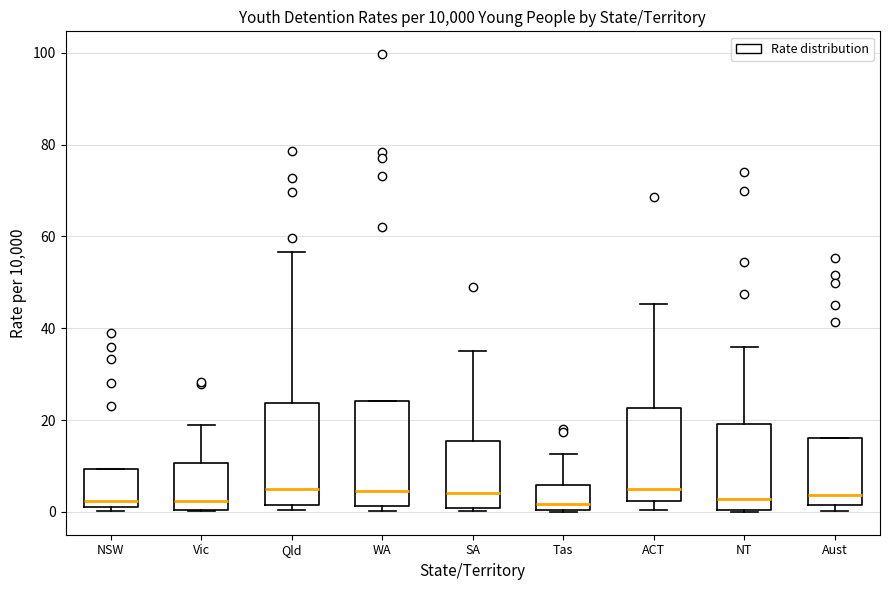

Reading left to right, transcribe this box plot: for each box, give where its median line is, the range the box spans, and where its two whiskers end, as read against the y-axis. The values are not printed on the chart, so give them approximately, as read against the axis.

NSW: median 2 (just above the box's lower edge), box 2 to 10, whiskers 0 to 10
Vic: median 2, box 0 to 10, whiskers 0 to 18
Qld: median 4, box 2 to 24, whiskers 0 to 56
WA: median 4, box 2 to 24, whiskers 0 to 24
SA: median 4, box 0 to 16, whiskers 0 (just below the box's lower edge) to 36
Tas: median 2, box 0 to 6, whiskers 0 to 12
ACT: median 4, box 2 to 22, whiskers 0 to 46
NT: median 2, box 0 to 20, whiskers 0 to 36
Aust: median 4, box 2 to 16, whiskers 0 to 16